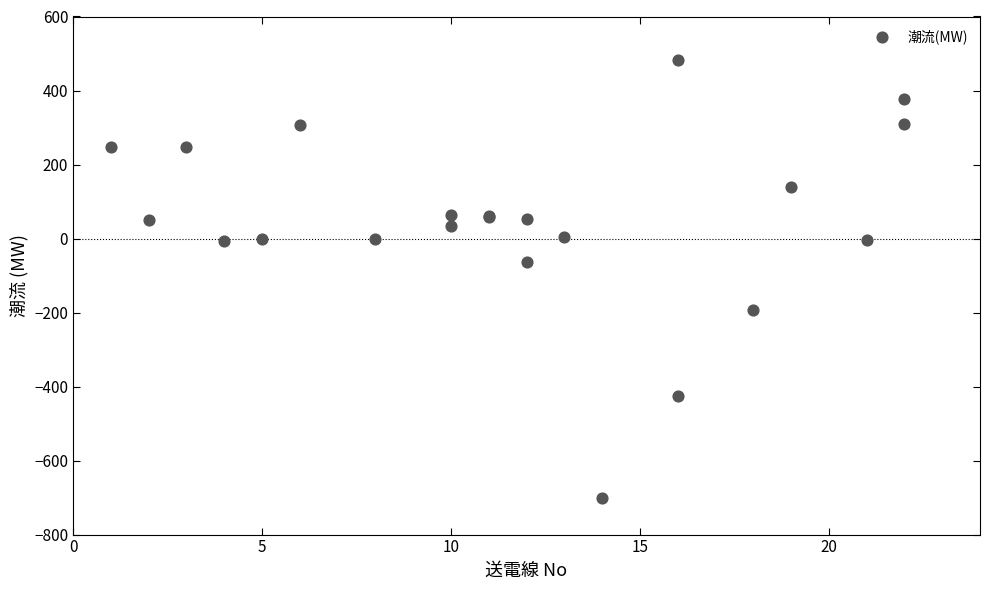

What Y value in the scatter plot is closest to -109?

-63